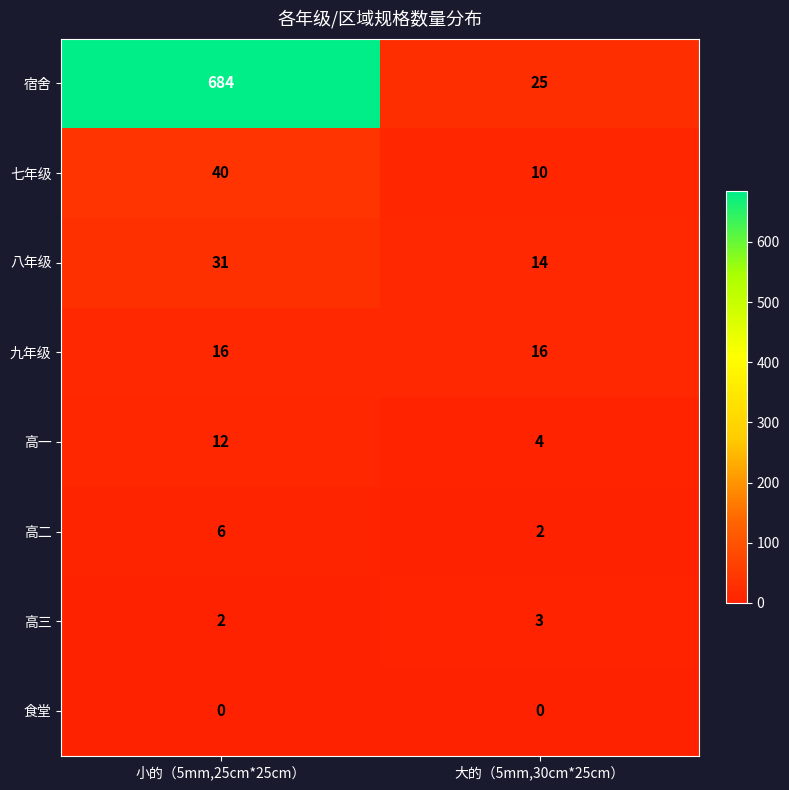

Which series has the largest total across all categories?

宿舍